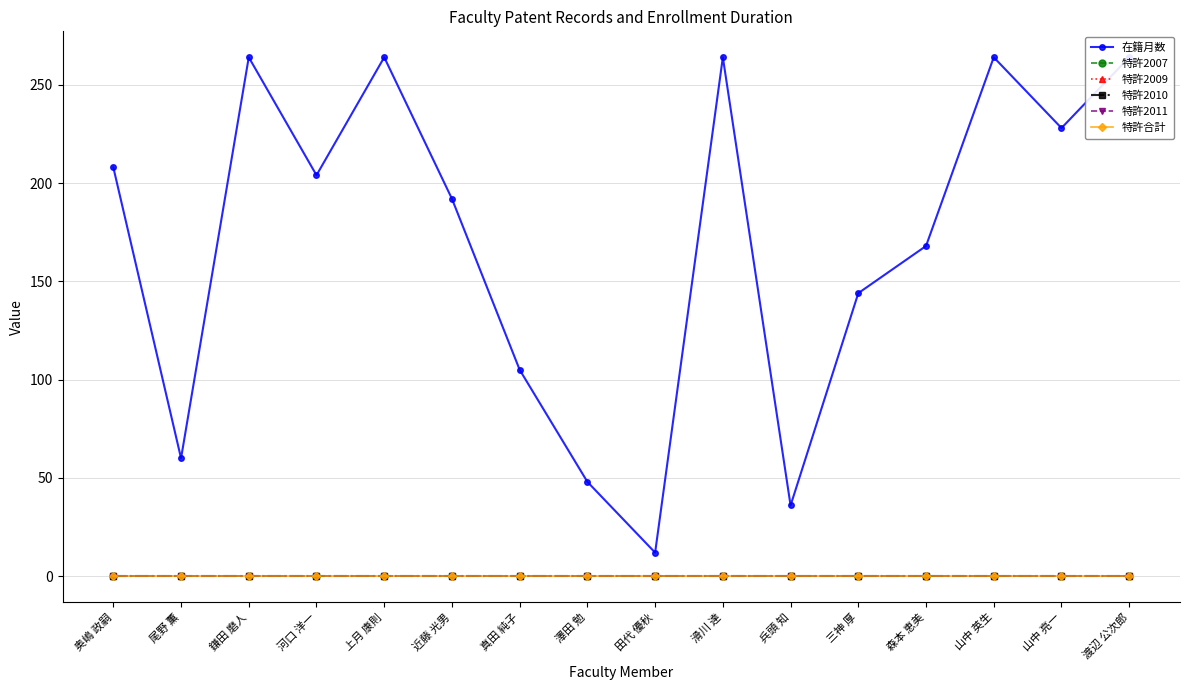

At which category is the sum across all series the highest?

鎌田 磨人